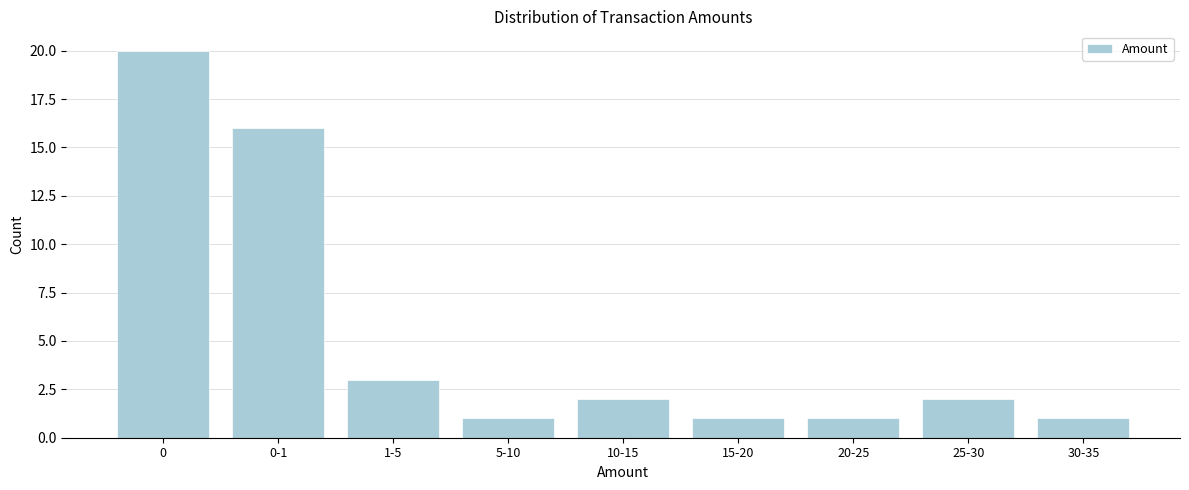

Reading right to left, transcribe all the data shown in this chart.

30-35=1	25-30=2	20-25=1	15-20=1	10-15=2	5-10=1	1-5=3	0-1=16	0=20